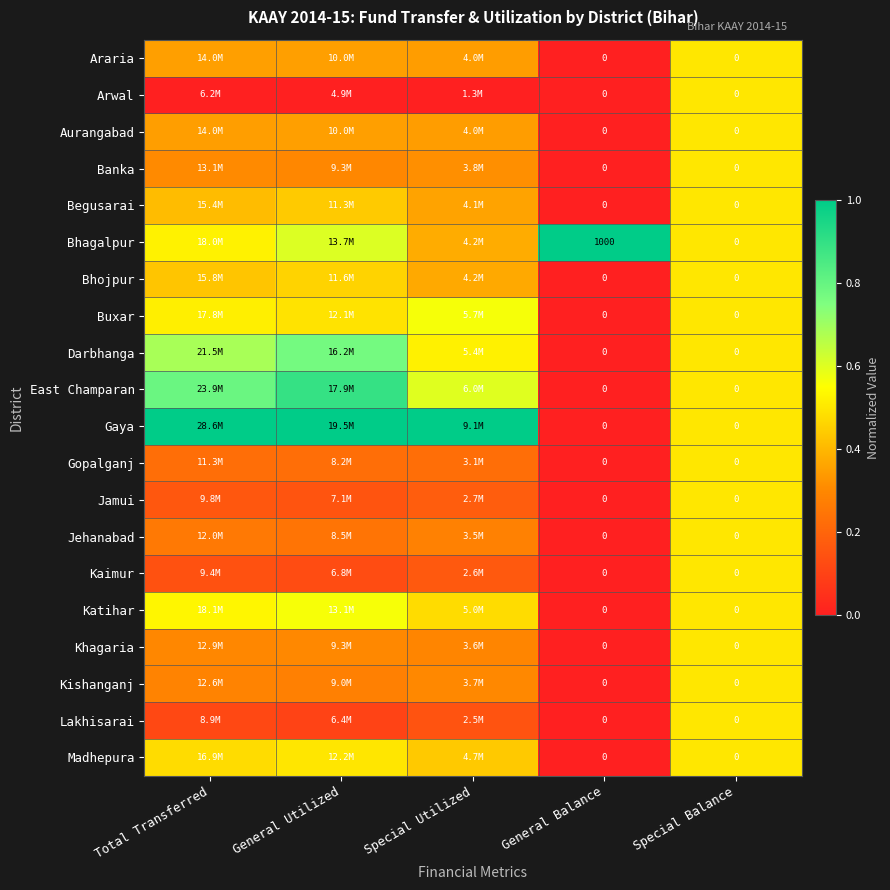

What is the spread (max minus min) of values at Total Transferred?

1.0